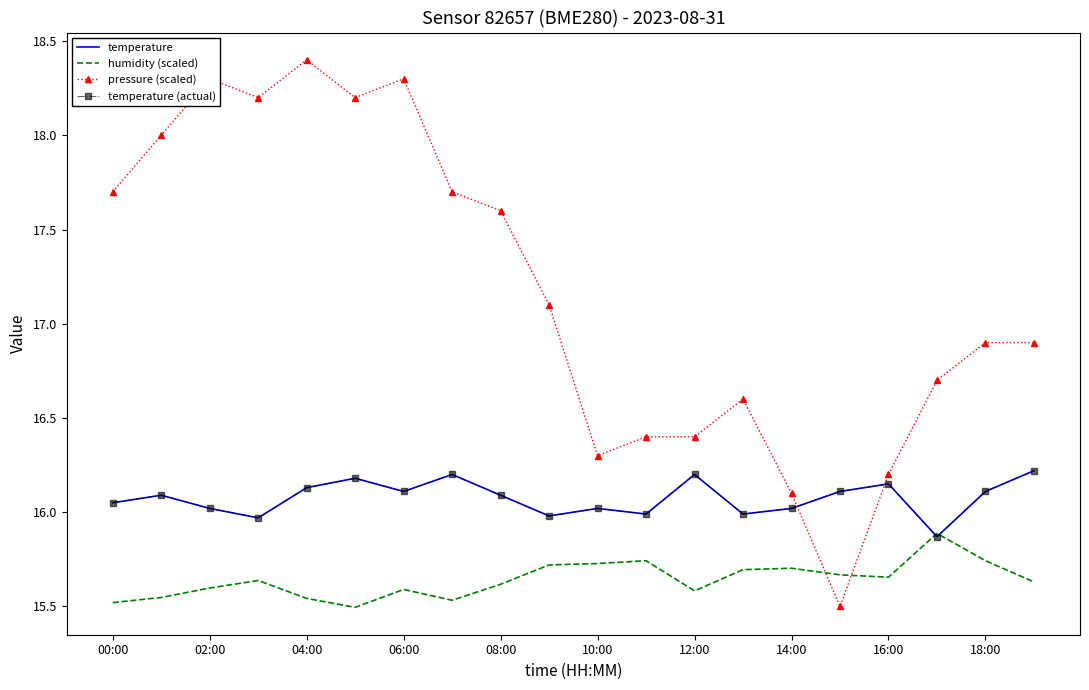

Does the chart have visible grid lines?

No